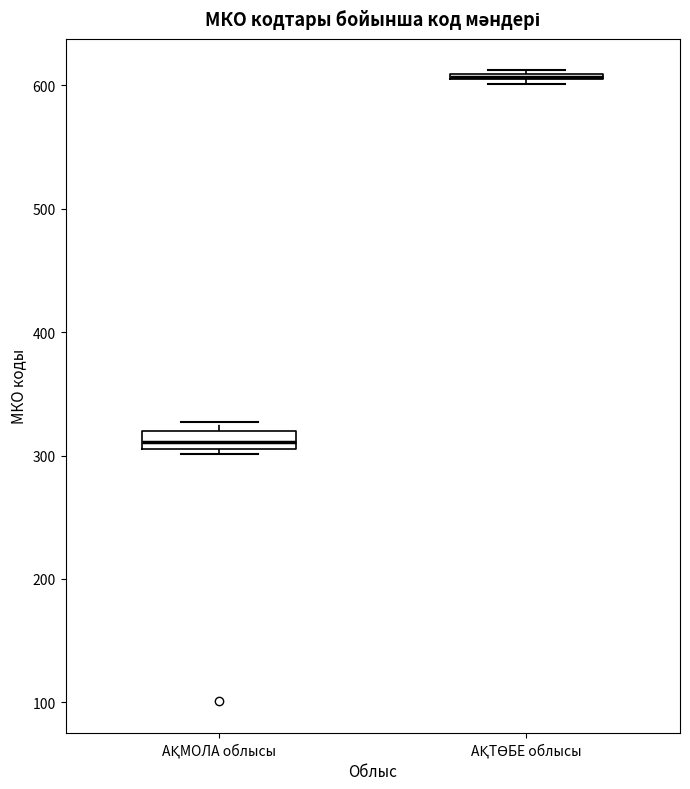

Where is the upper edge of the box for АҚТӨБЕ облысы on the y-axis? The values are not printed on the chart, so give them approximately, as read against the axis.

610